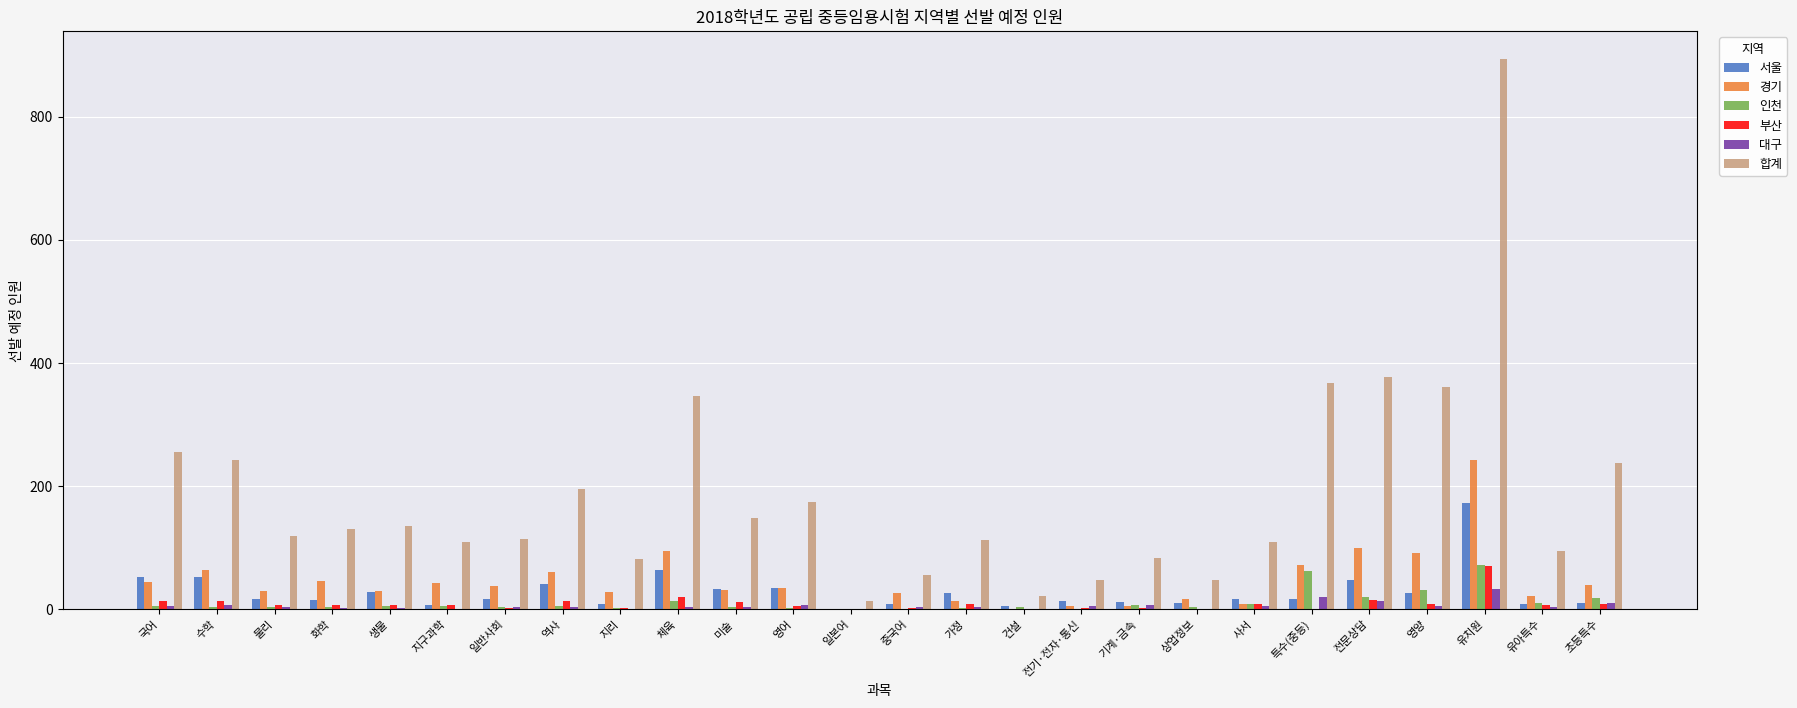

Read the 합계 value at 체육.

346